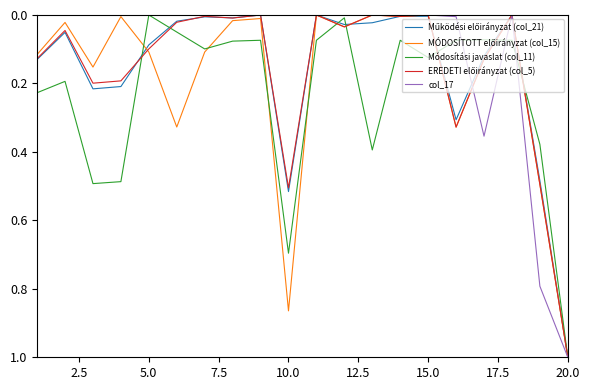

What is the greatest value displayed?

1.0